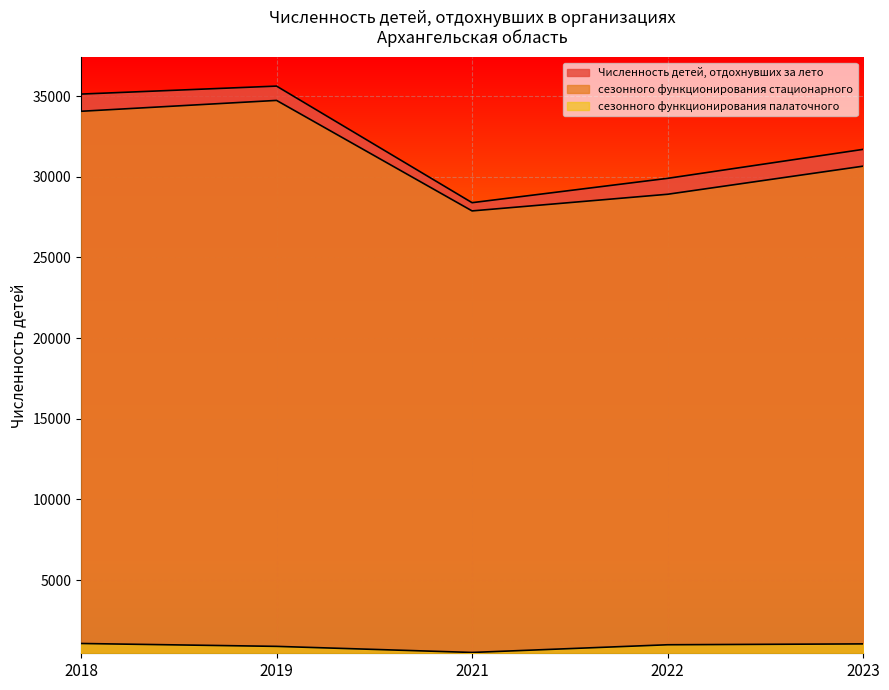

The value of сезонного функционирования стационарного at 2018 is 34058. True or false?

True